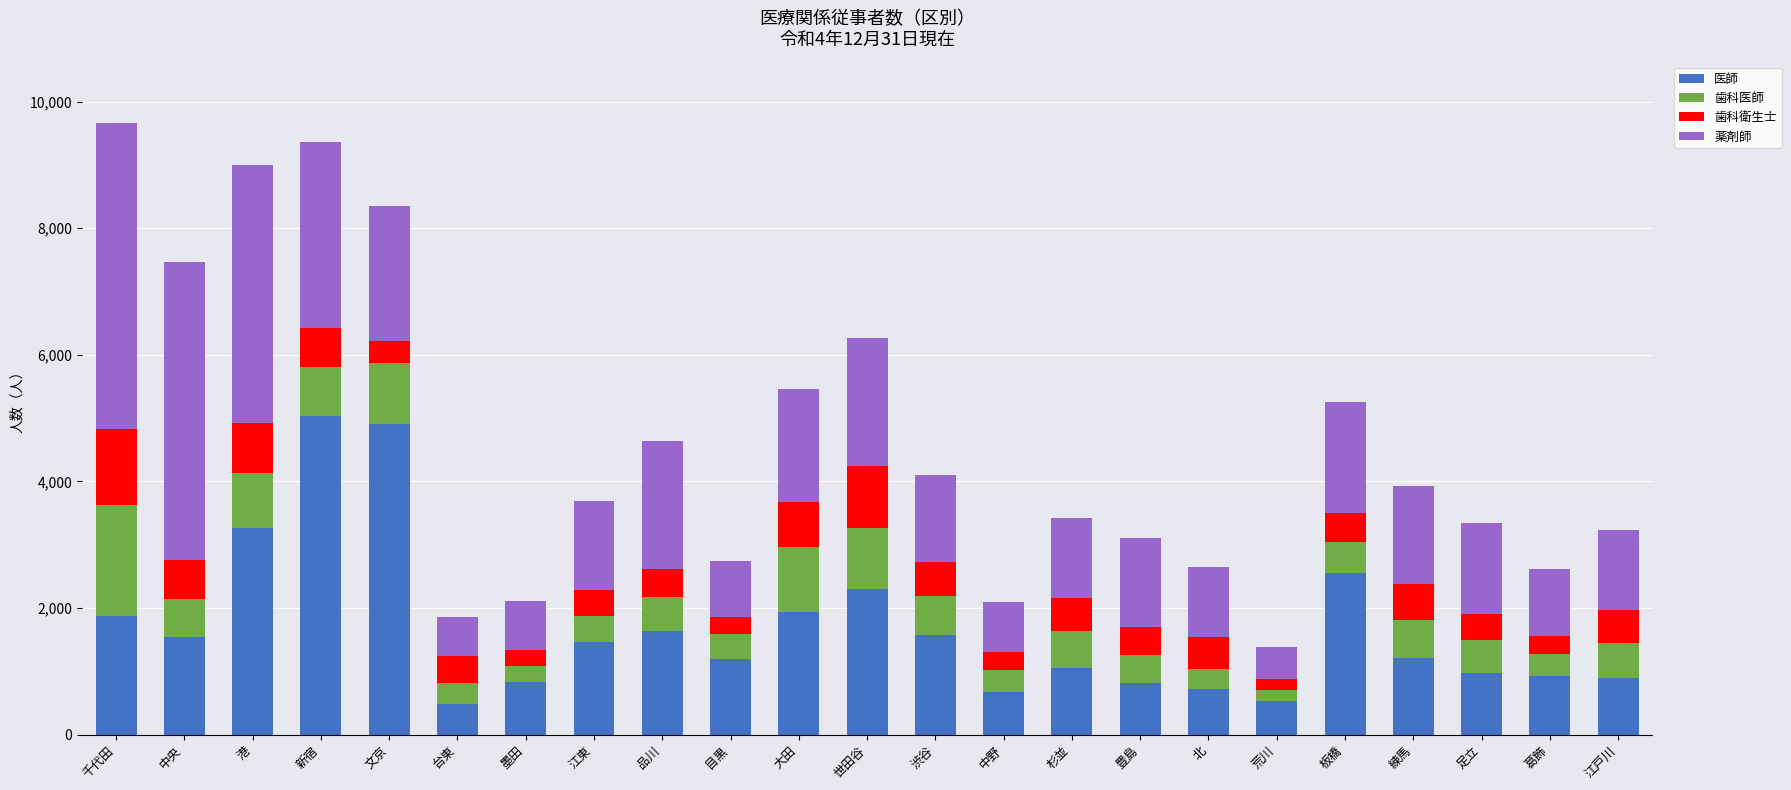

The 医師 series shows 3666 at 板橋. True or false?

False